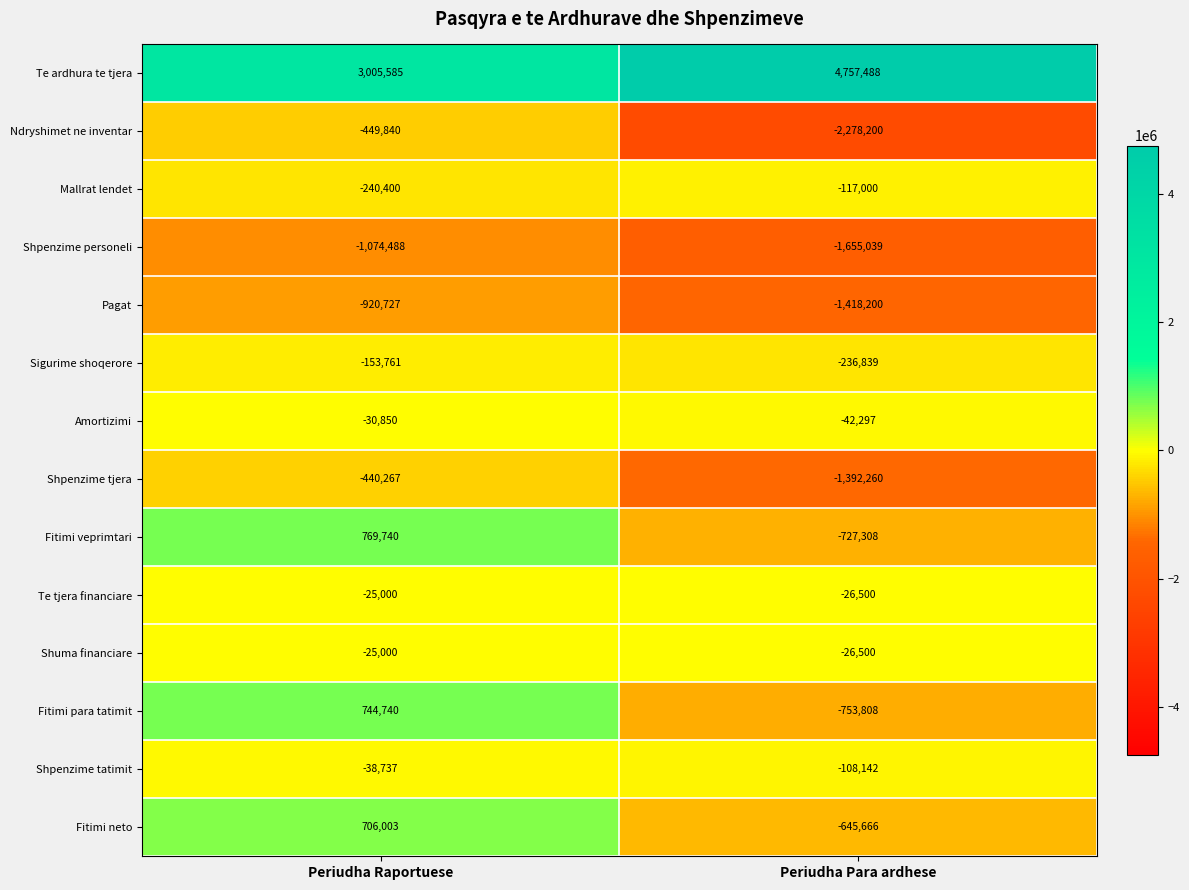

Which series changed the most between Periudha Raportuese and Periudha Para ardhese?

Ndryshimet ne inventar